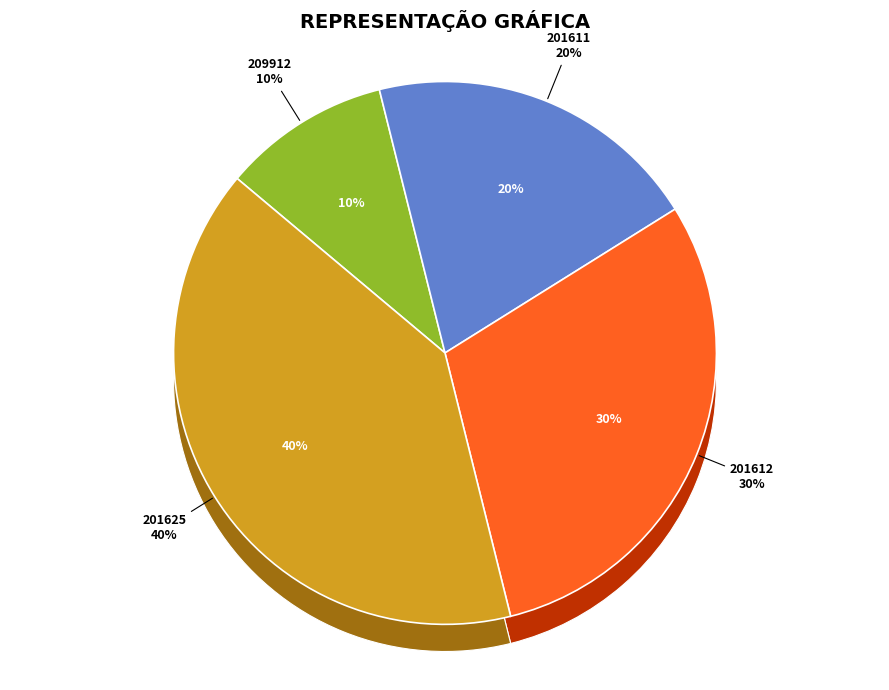

Which slice is the smallest?

209912